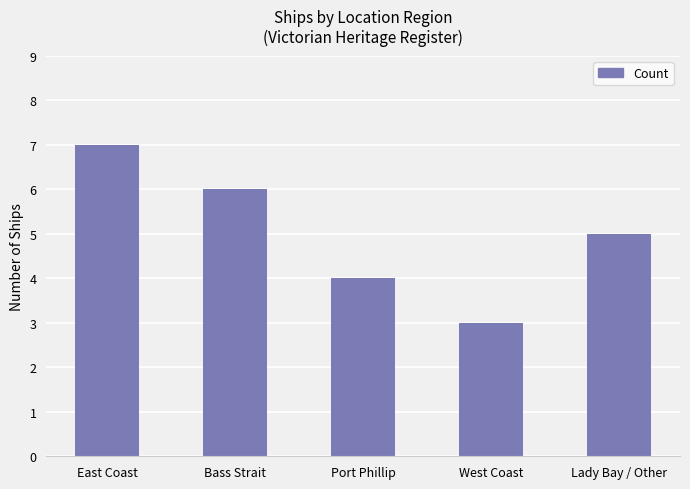

What is the sum of the values at Port Phillip and West Coast?

7